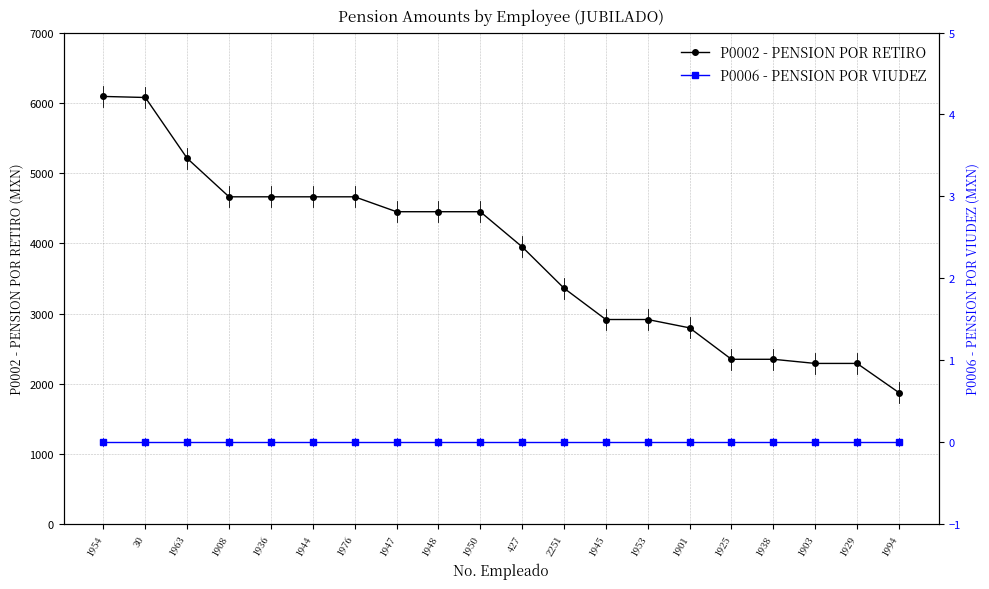

What is the value of the P0002 - PENSION POR RETIRO point at the 15th from the left?

2796.6